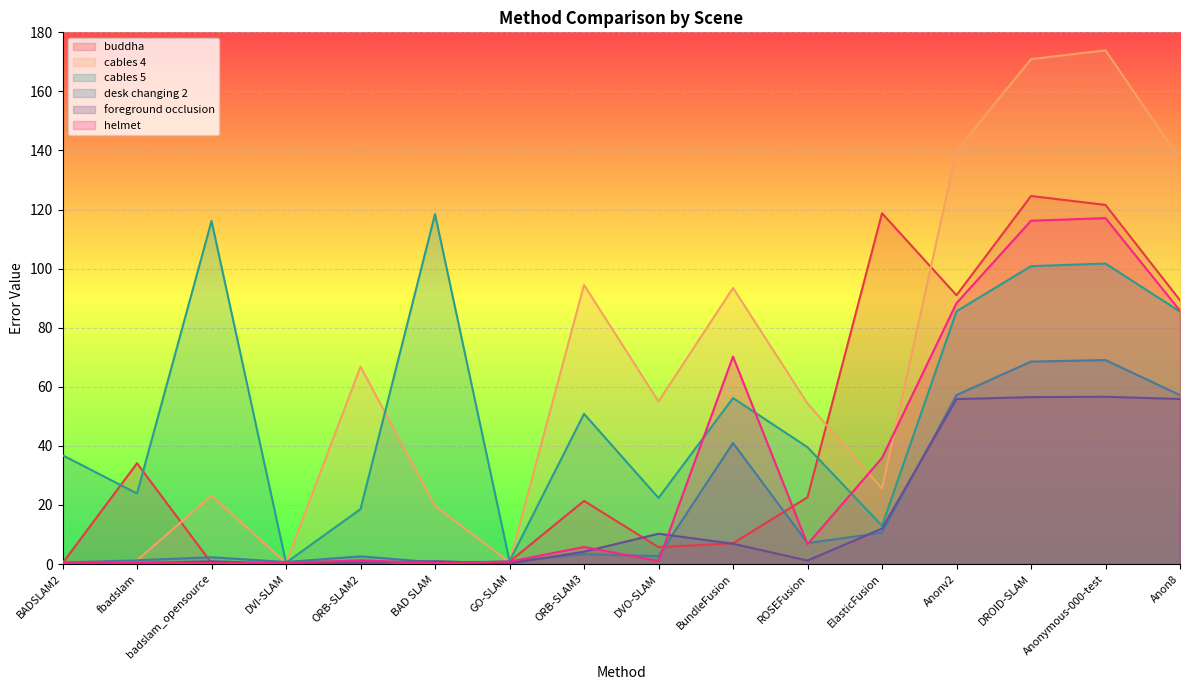

How many data points does each series have?

16